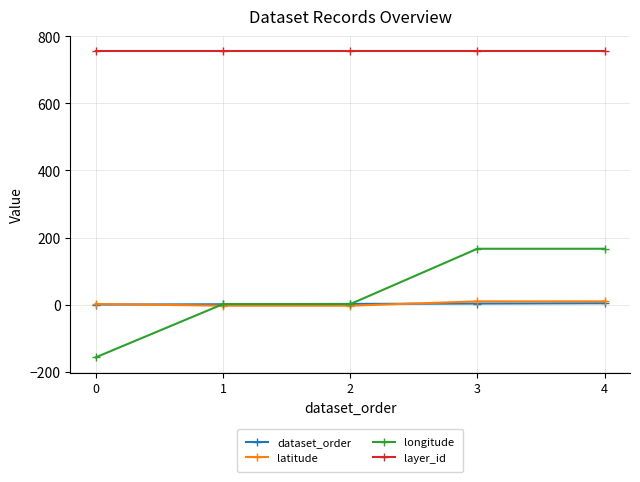

Which series changed the most between 1 and 3?

longitude